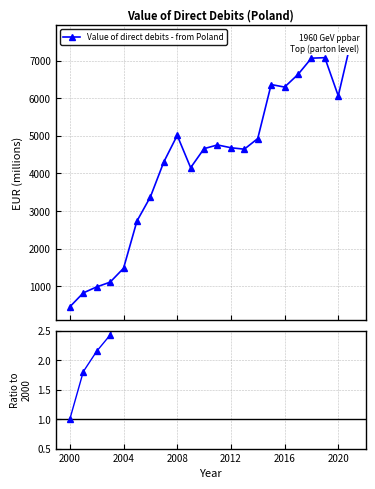

Reading left to right, transcribe all the data shown in this chart.

Value of direct debits - from Poland: 459.6	828.4	987.7	1113.7	1482.3	2737.2	3377.4	4305.6	5011.0	4153.5	4659.4	4757.9	4683.5	4644.8	4927.1	6361.9	6294.6	6630.1	7061.7	7075.3	6061.0	7584.6
Ratio to 2000: 1.0	1.8	2.1	2.4	3.2	6.0	7.3	9.4	10.9	9.0	10.1	10.4	10.2	10.1	10.7	13.8	13.7	14.4	15.4	15.4	13.2	16.5